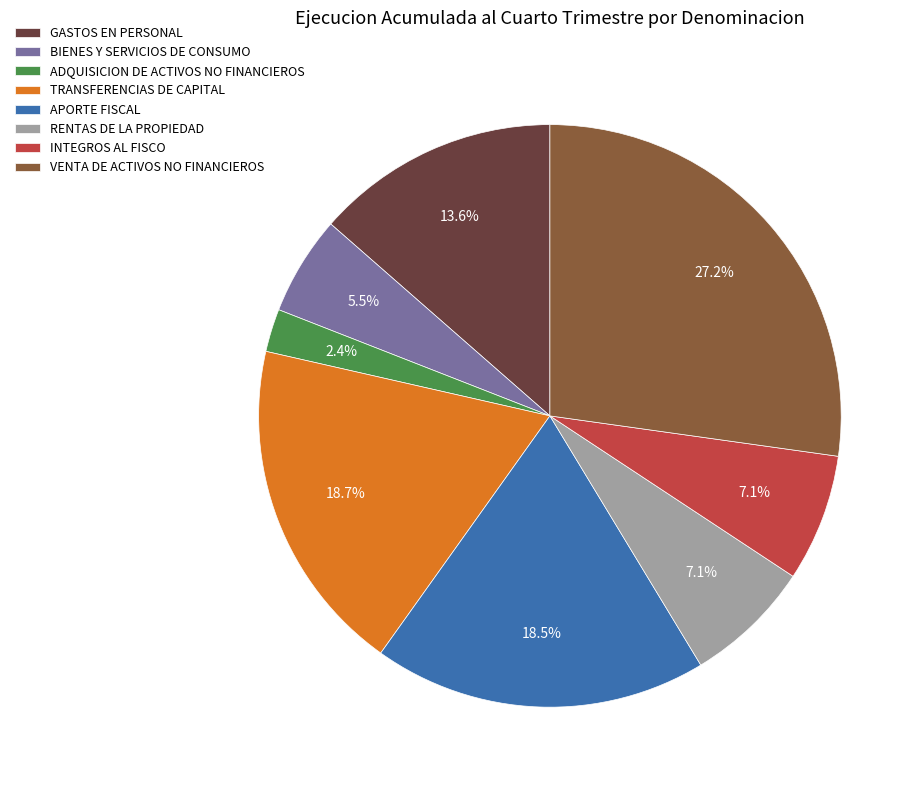

How many slices are in this pie chart?

8